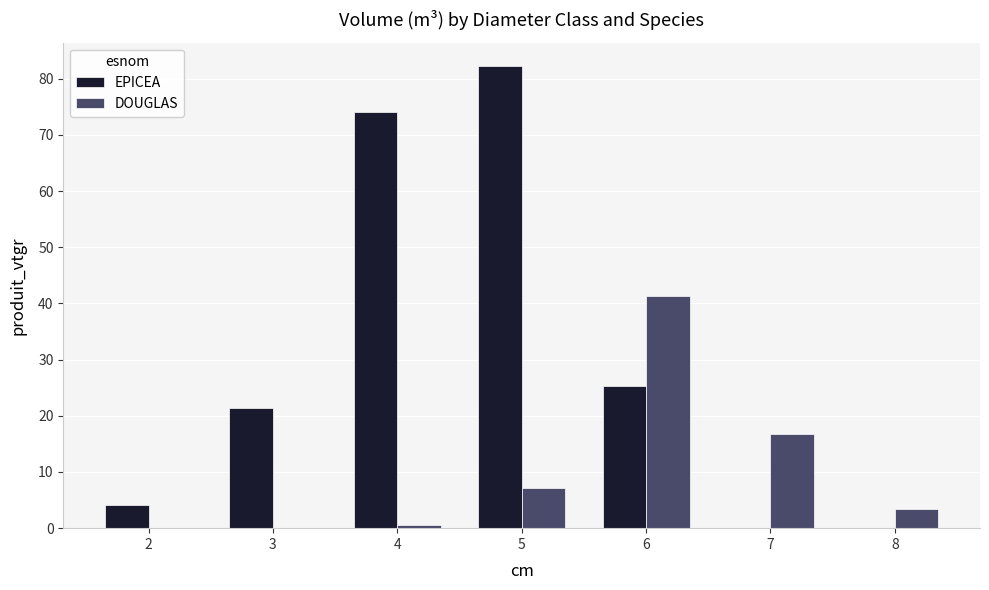

What is the average value of the DOUGLAS series?

9.9